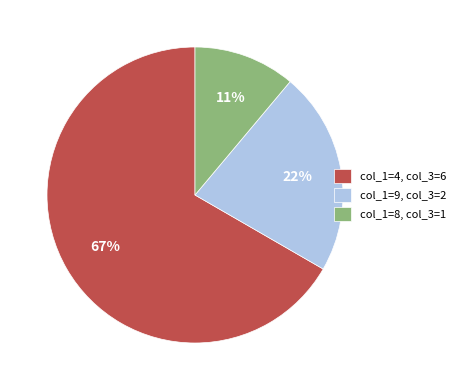

Between col_1=8, col_3=1 and col_1=9, col_3=2, which is larger?

col_1=9, col_3=2